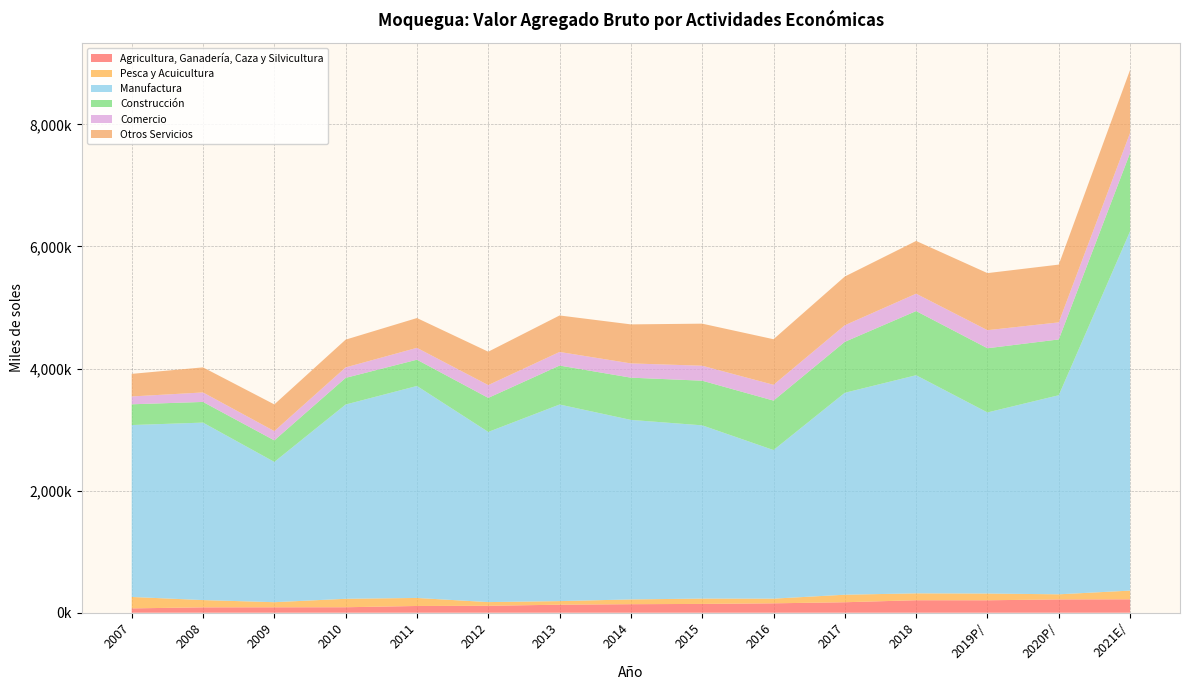

Reading right to left, transcribe all the data shown in this chart.

Agricultura, Ganadería, Caza y Silvicultura: 219798	217871	203873	204501	171580	153835	144036	139562	131367	113113	110435	89535	88655	87728	70949
Pesca y Acuicultura: 142510	83691	110462	112799	123262	76739	87502	78235	58861	60900	131490	138699	83787	119458	187312
Manufactura: 5887185	3261788	2967116	3573695	3308680	2434470	2838469	2941205	3220968	2787949	3472953	3182789	2298513	2907647	2816476
Construcción: 1282704	913863	1051512	1051298	834726	810295	731271	692042	638118	557721	430244	436822	352675	338458	339913
Comercio: 328983	279702	295969	284467	271760	258630	245340	233626	222929	209638	194360	171176	151653	155733	128571
Otros Servicios: 1031829	946437	934953	864100	798066	746793	689212	639139	597812	547015	488219	454895	437541	410683	370041